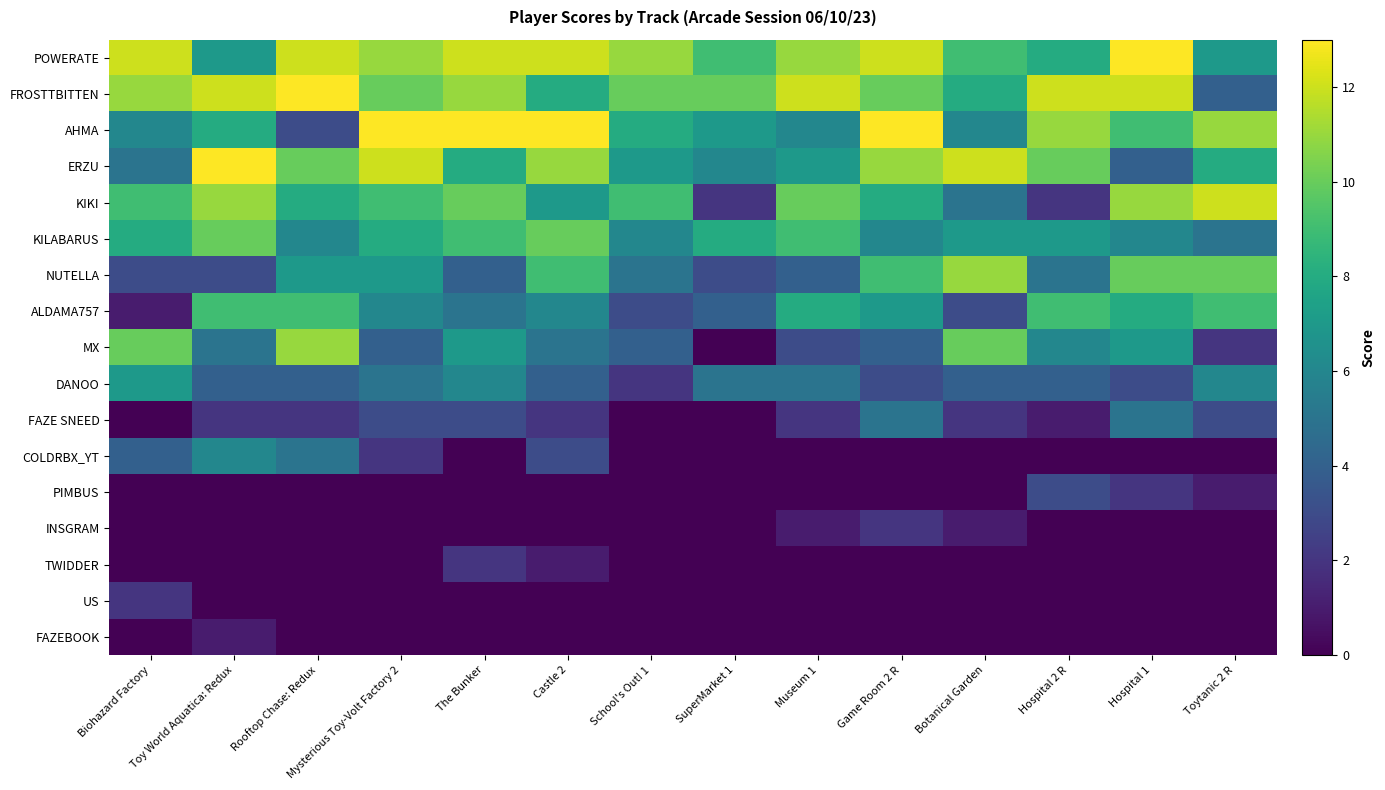

What is the spread (max minus min) of values at Toytanic 2 R?

12